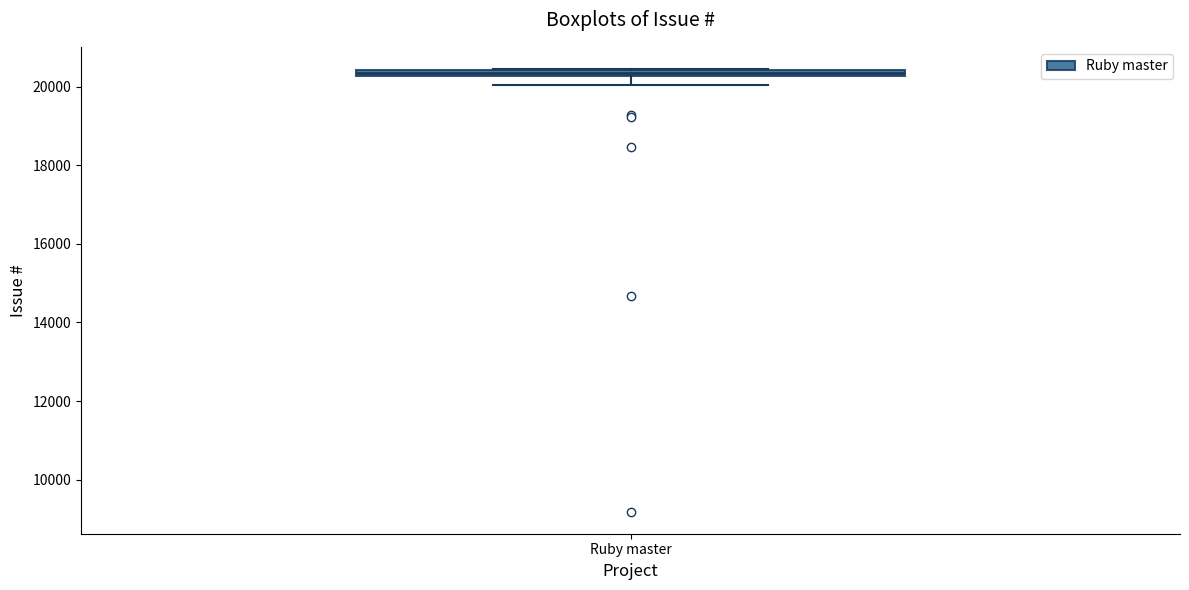

Where is the upper edge of the box for Ruby master on the y-axis? The values are not printed on the chart, so give them approximately, as read against the axis.

20400